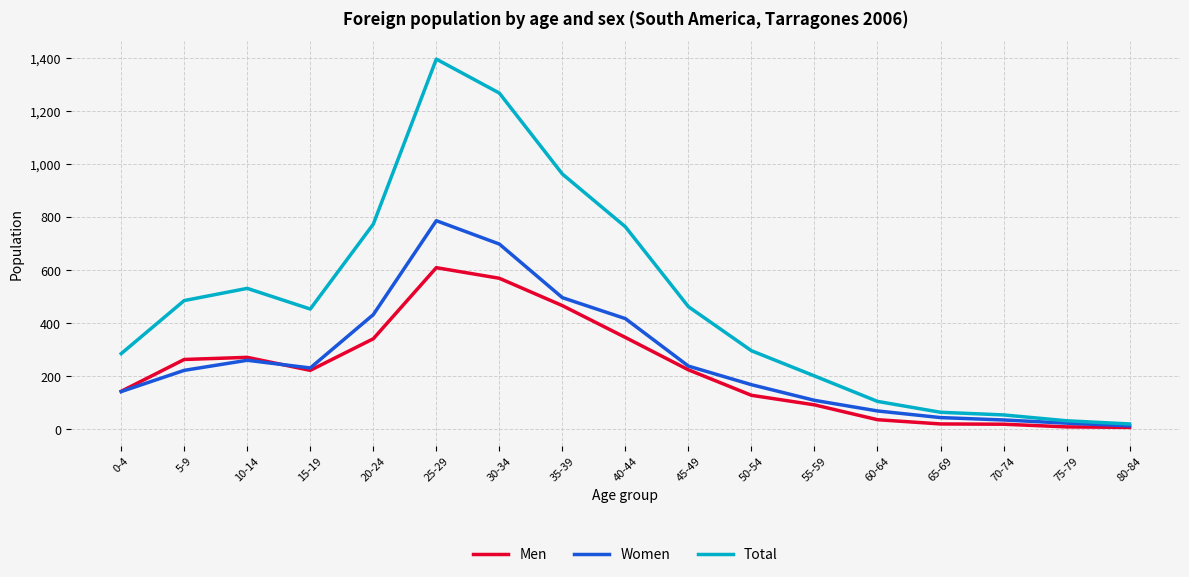

What is the maximum value for Total?

1395